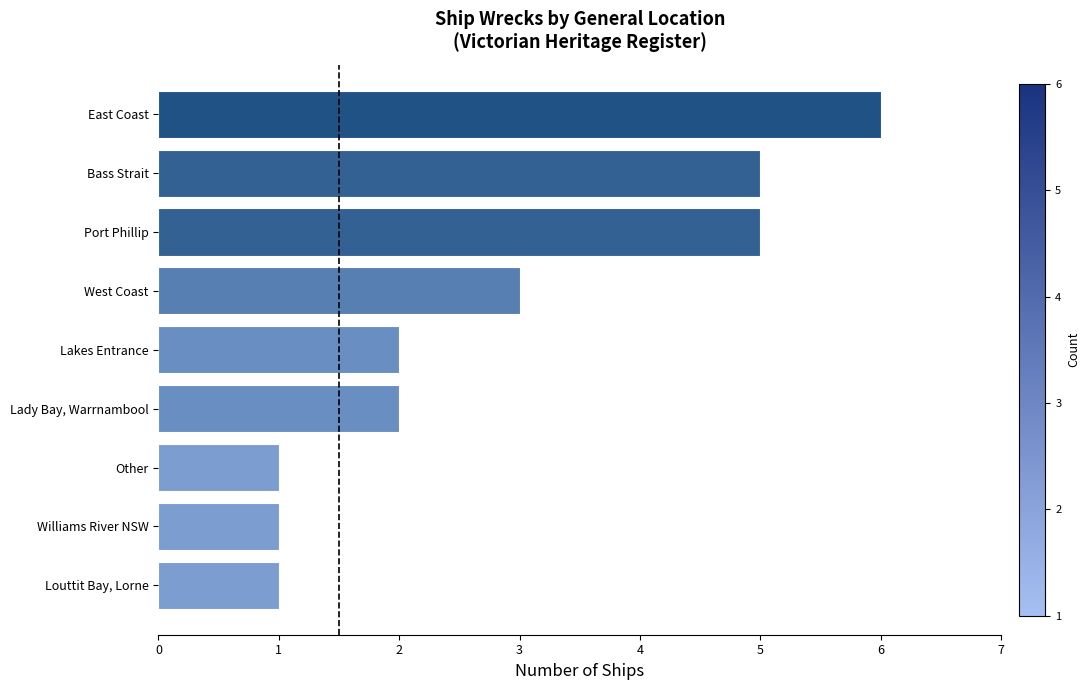

The value at Port Phillip is 5. True or false?

True